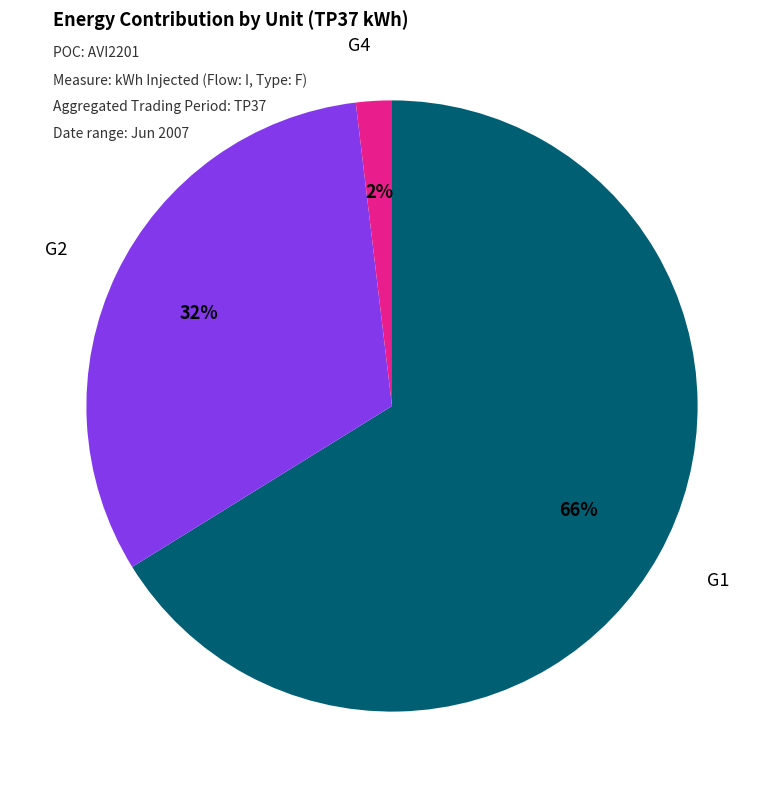

What percentage is the G2 slice, to the nearest percent?

32%